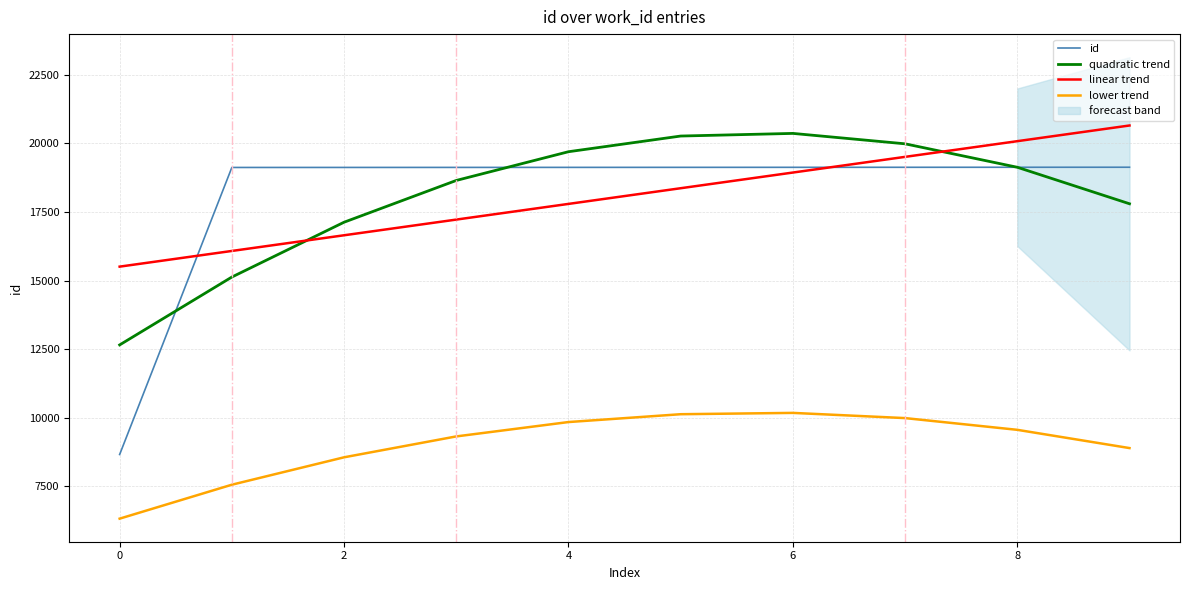

Rank the series at 2 from highest to lowest value.

id, quadratic trend, linear trend, lower trend